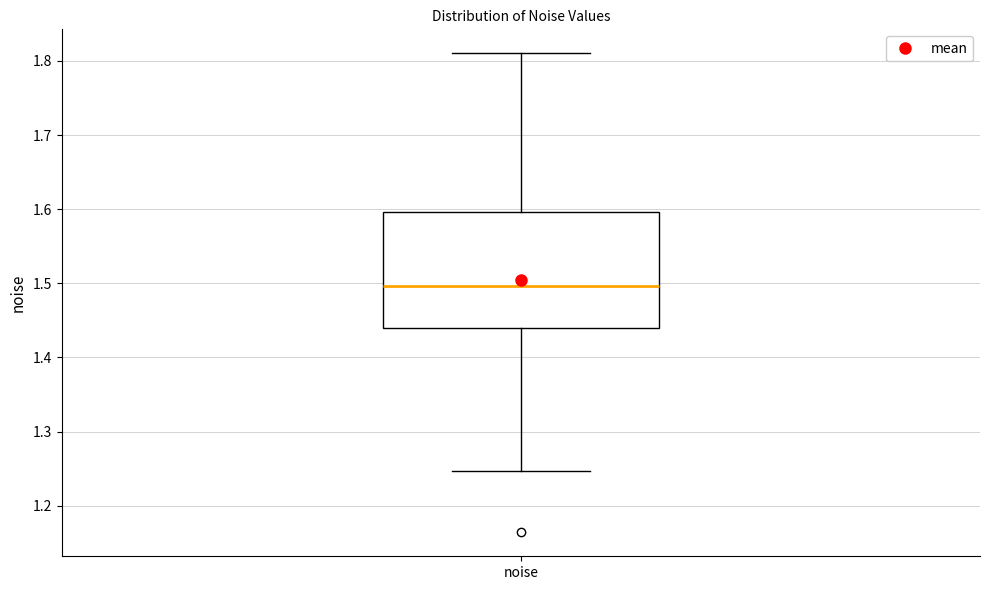

Where is the lower edge of the box for noise on the y-axis? The values are not printed on the chart, so give them approximately, as read against the axis.

1.44